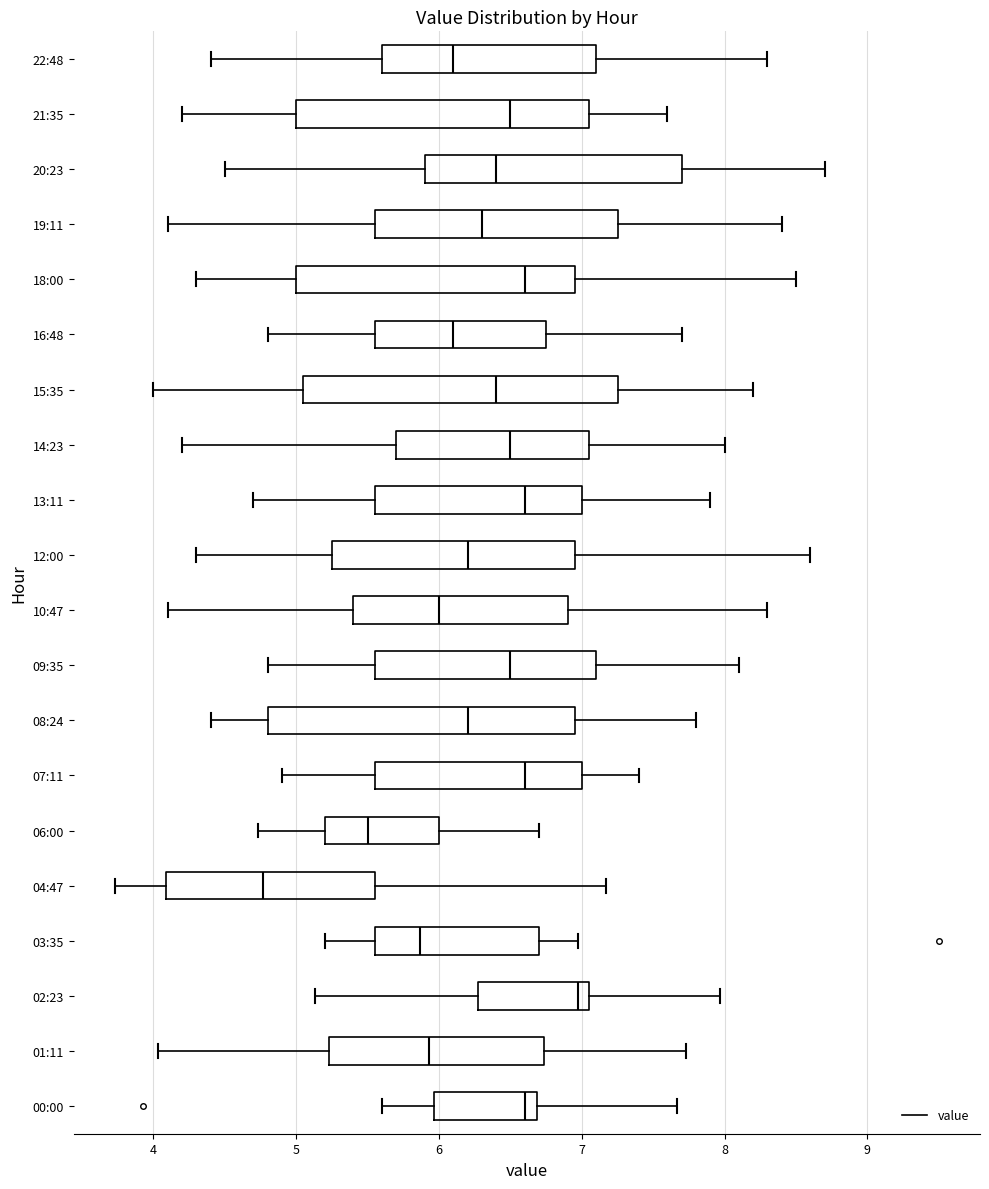

Reading bottom to top, read every box against the x-axis: the position of its median line, the range the box covers, and the ends of its whiskers. The values are not printed on the chart, so give them approximately, as read against the axis.

00:00: median 6.6, box 6.0 to 6.7, whiskers 5.6 to 7.7
01:11: median 5.9, box 5.2 to 6.7, whiskers 4.0 to 7.7
02:23: median 7.0, box 6.3 to 7.1, whiskers 5.1 to 8.0
03:35: median 5.9, box 5.6 to 6.7, whiskers 5.2 to 7.0
04:47: median 4.8, box 4.1 to 5.6, whiskers 3.7 to 7.2
06:00: median 5.5, box 5.2 to 6.0, whiskers 4.7 to 6.7
07:11: median 6.6, box 5.6 to 7.0, whiskers 4.9 to 7.4
08:24: median 6.2, box 4.8 to 7.0, whiskers 4.4 to 7.8
09:35: median 6.5, box 5.6 to 7.1, whiskers 4.8 to 8.1
10:47: median 6.0, box 5.4 to 6.9, whiskers 4.1 to 8.3
12:00: median 6.2, box 5.3 to 7.0, whiskers 4.3 to 8.6
13:11: median 6.6, box 5.6 to 7.0, whiskers 4.7 to 7.9
14:23: median 6.5, box 5.7 to 7.1, whiskers 4.2 to 8.0
15:35: median 6.4, box 5.1 to 7.3, whiskers 4.0 to 8.2
16:48: median 6.1, box 5.6 to 6.8, whiskers 4.8 to 7.7
18:00: median 6.6, box 5.0 to 7.0, whiskers 4.3 to 8.5
19:11: median 6.3, box 5.6 to 7.3, whiskers 4.1 to 8.4
20:23: median 6.4, box 5.9 to 7.7, whiskers 4.5 to 8.7
21:35: median 6.5, box 5.0 to 7.1, whiskers 4.2 to 7.6
22:48: median 6.1, box 5.6 to 7.1, whiskers 4.4 to 8.3